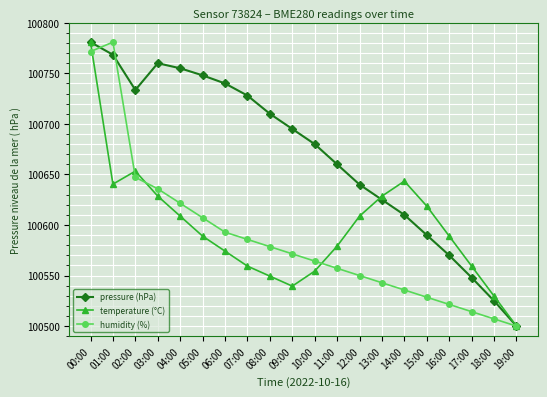

Where do pressure (hPa) and humidity (%) first cross each other?

00:00 and 01:00